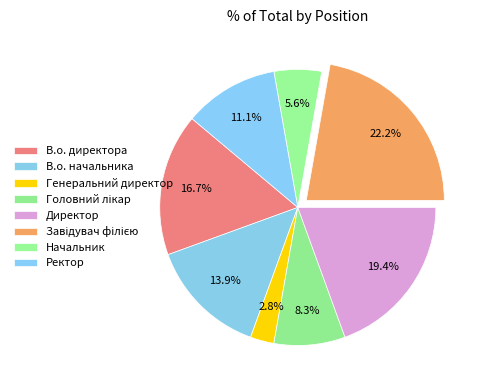

Is there any slice that represents more than half of the pie?

No